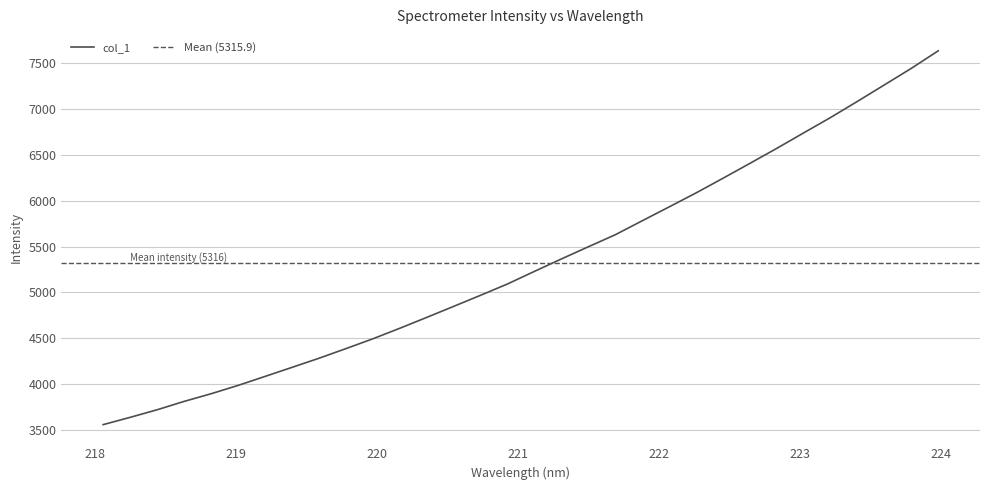

What is the greatest value displayed?

7637.6